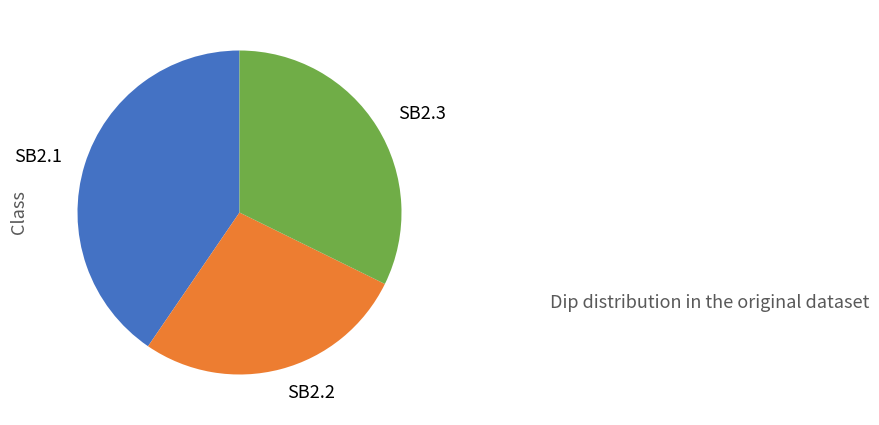

Rank the categories by value from lowest to highest.

SB2.2, SB2.3, SB2.1